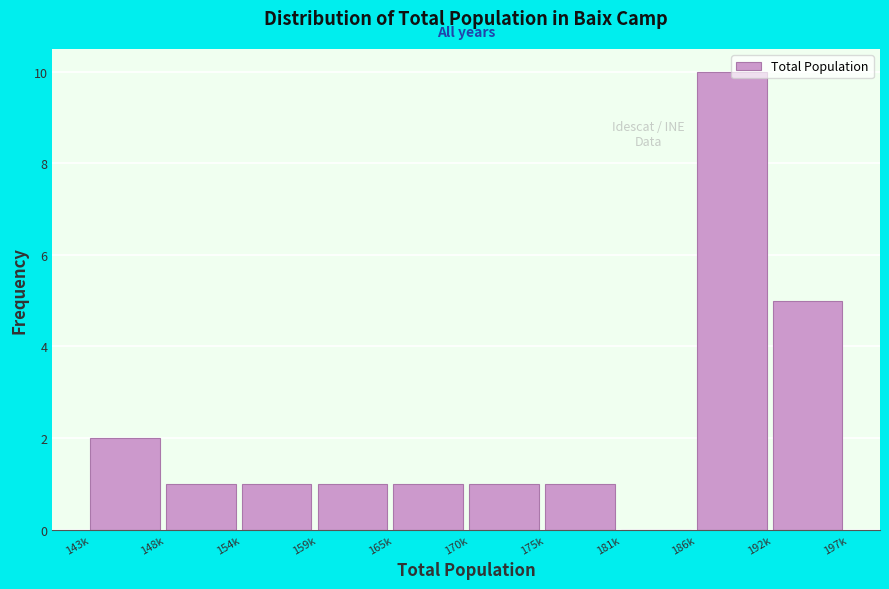

What is the approximate value at 186k?

10